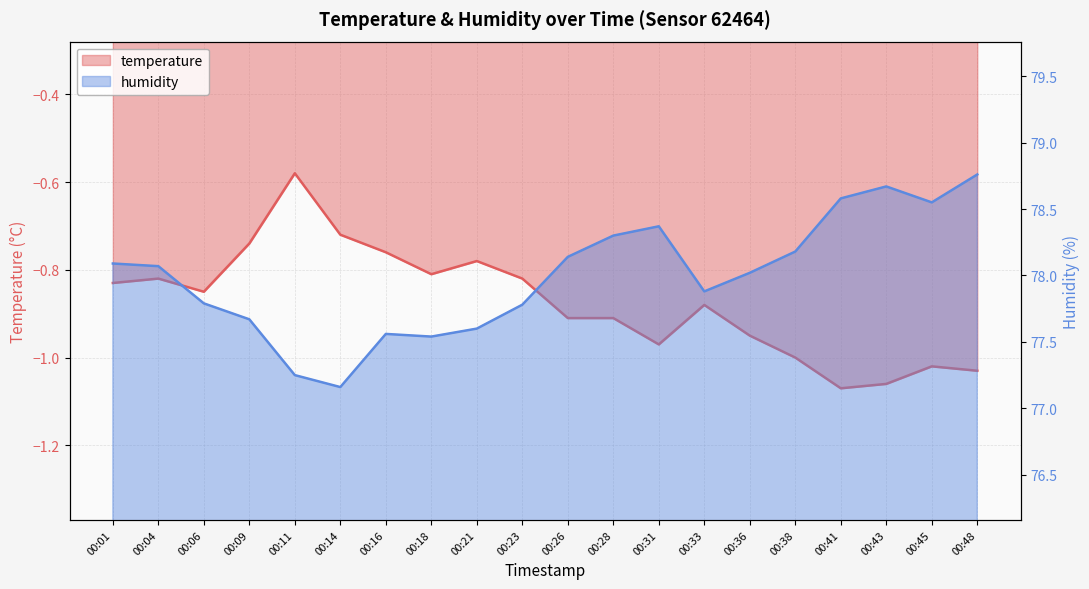

Count the number of data series in this chart.

2